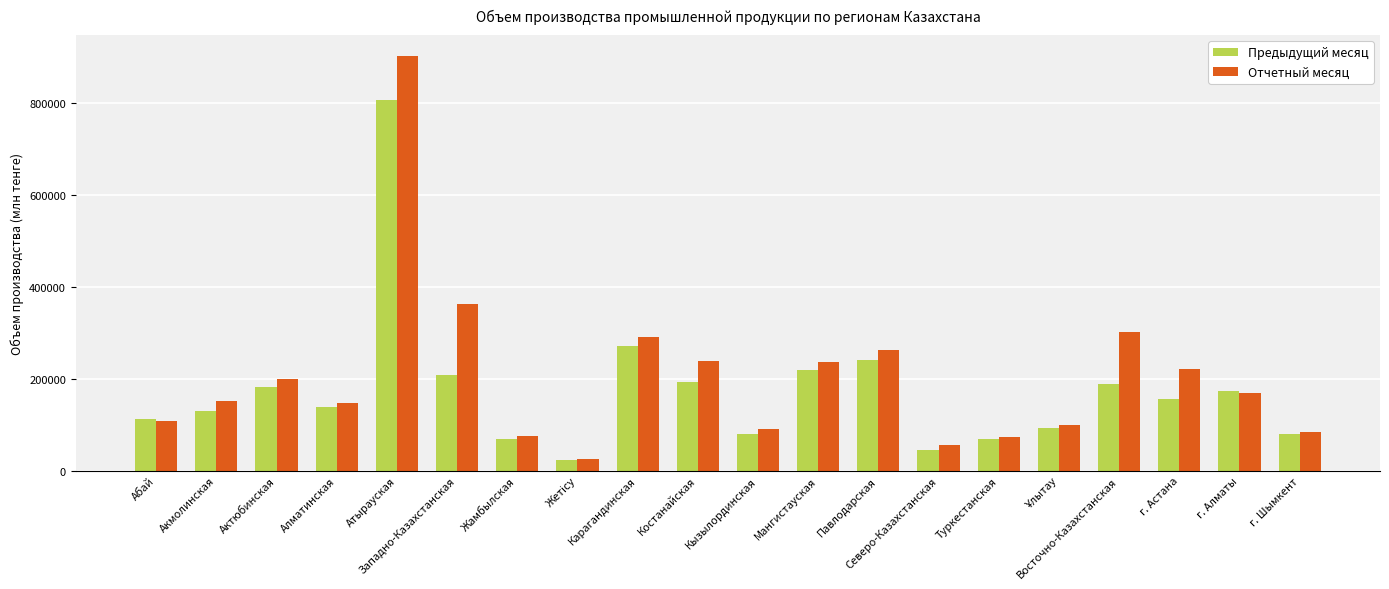

Which category has the highest value across all series?

Атырауская